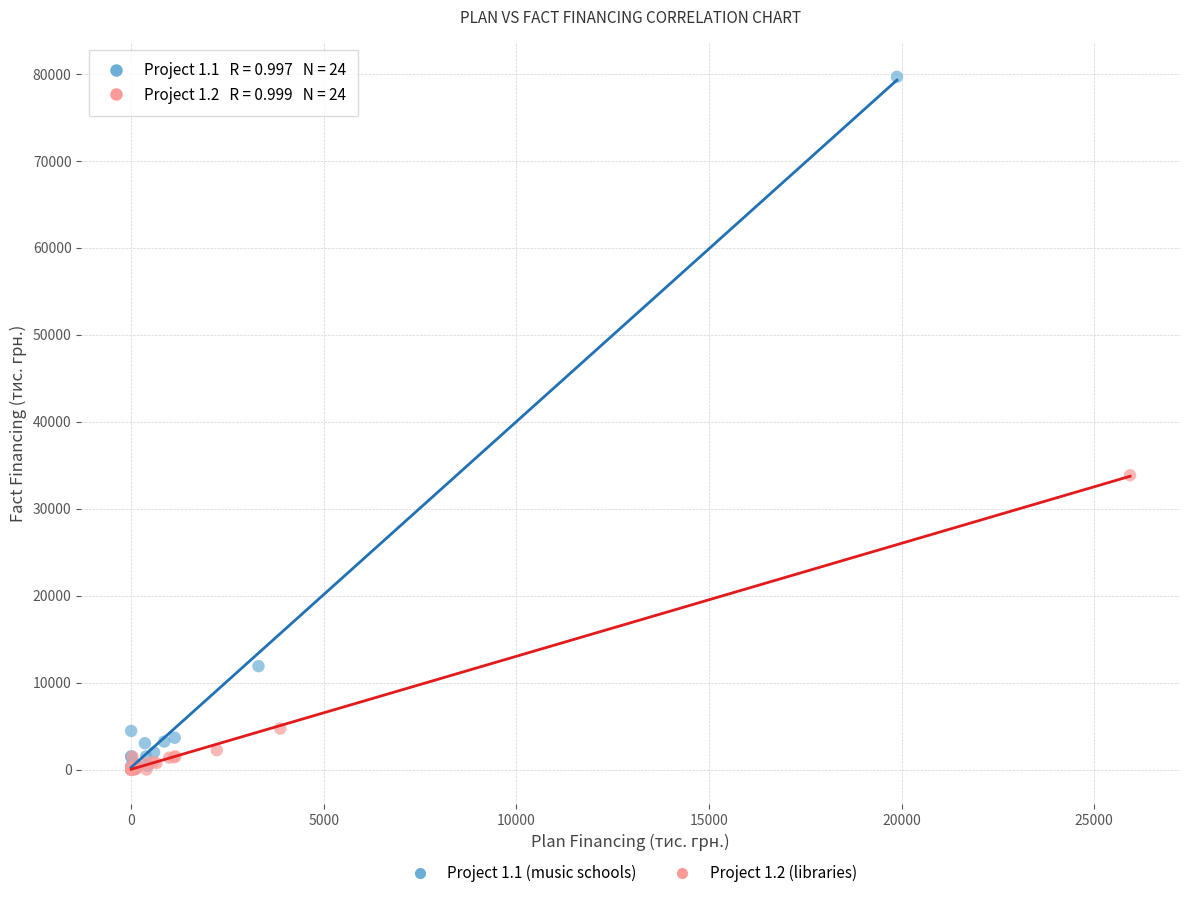

Which series has the widest spread of Y values?

Project 1.1 (music schools)